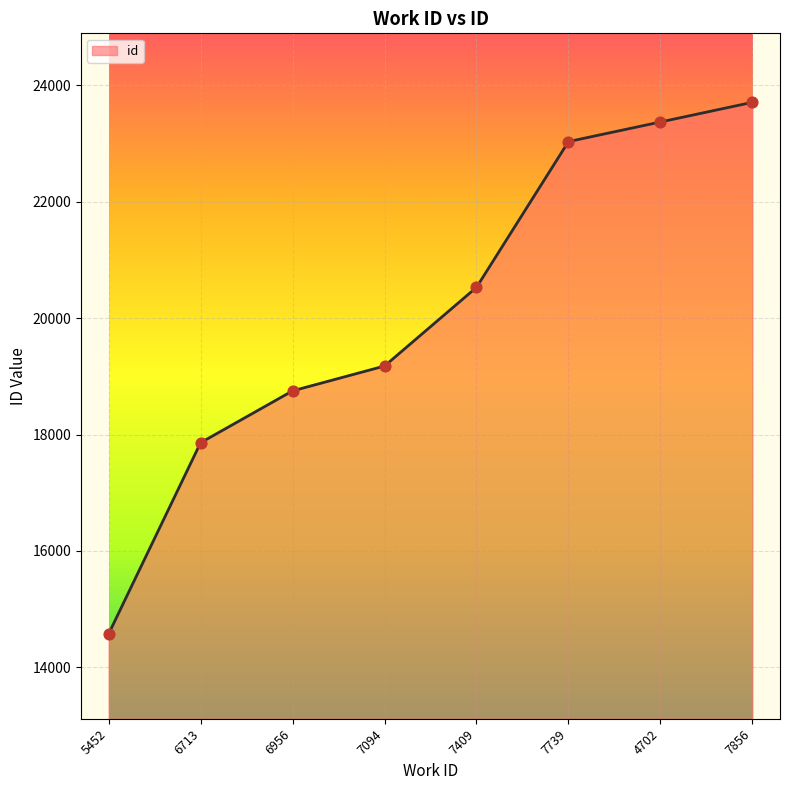

Approximately how many times larger is the value at 6713 compared to 7094?

0.9